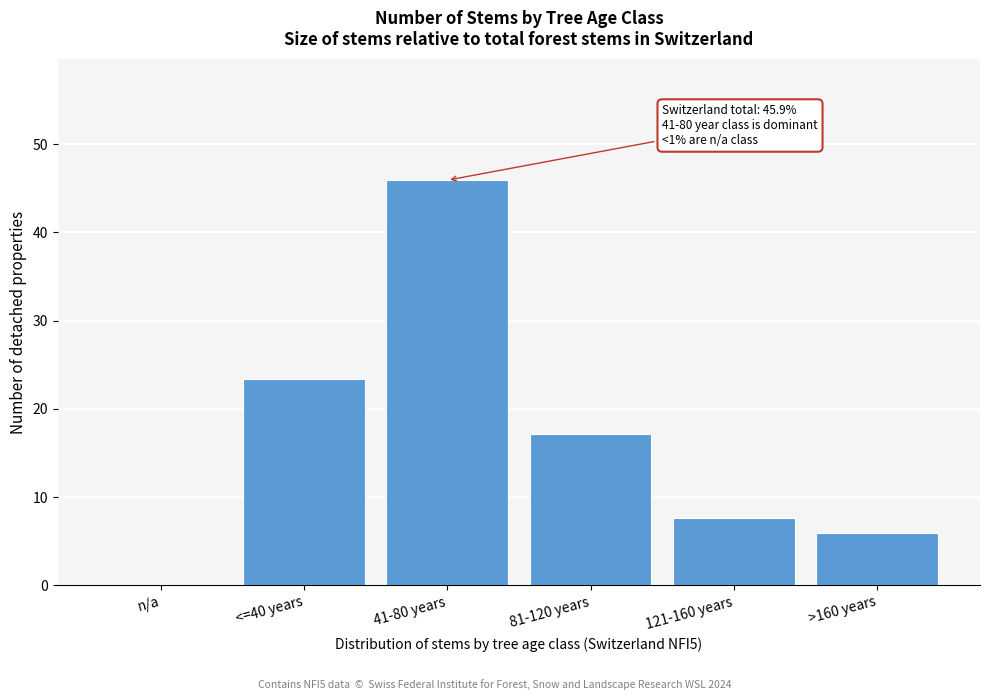

Reading left to right, extract all data points from this chart.

n/a=0.0	<=40 years=23.4	41-80 years=45.9	81-120 years=17.1	121-160 years=7.6	>160 years=5.9